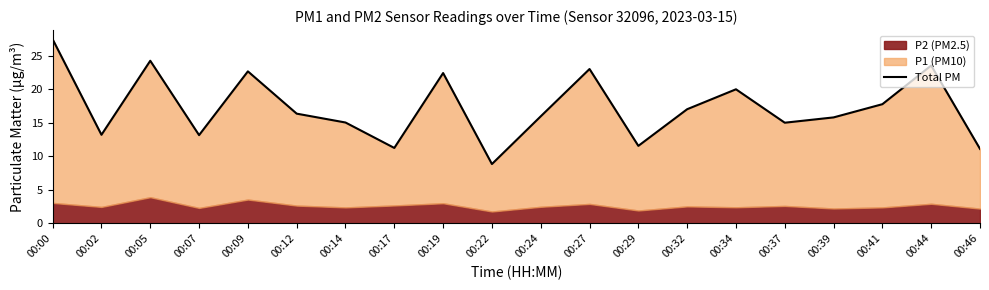

Reading left to right, list all the values displayed in this chart.

27.4	13.2	24.2	13.1	22.7	16.3	15.0	11.2	22.4	8.8	16.0	23.0	11.6	17.0	20.0	15.0	15.8	17.8	23.5	11.1